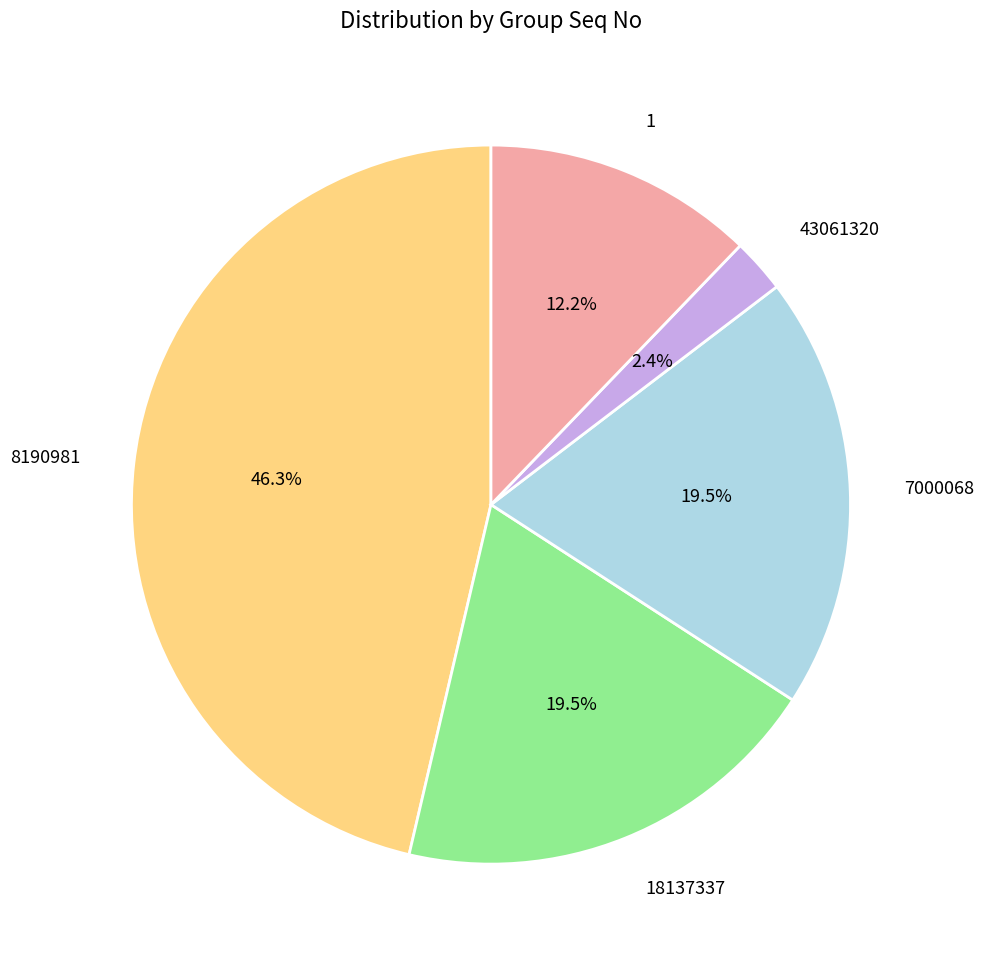

How much of the chart is everything except 1?

87.8%